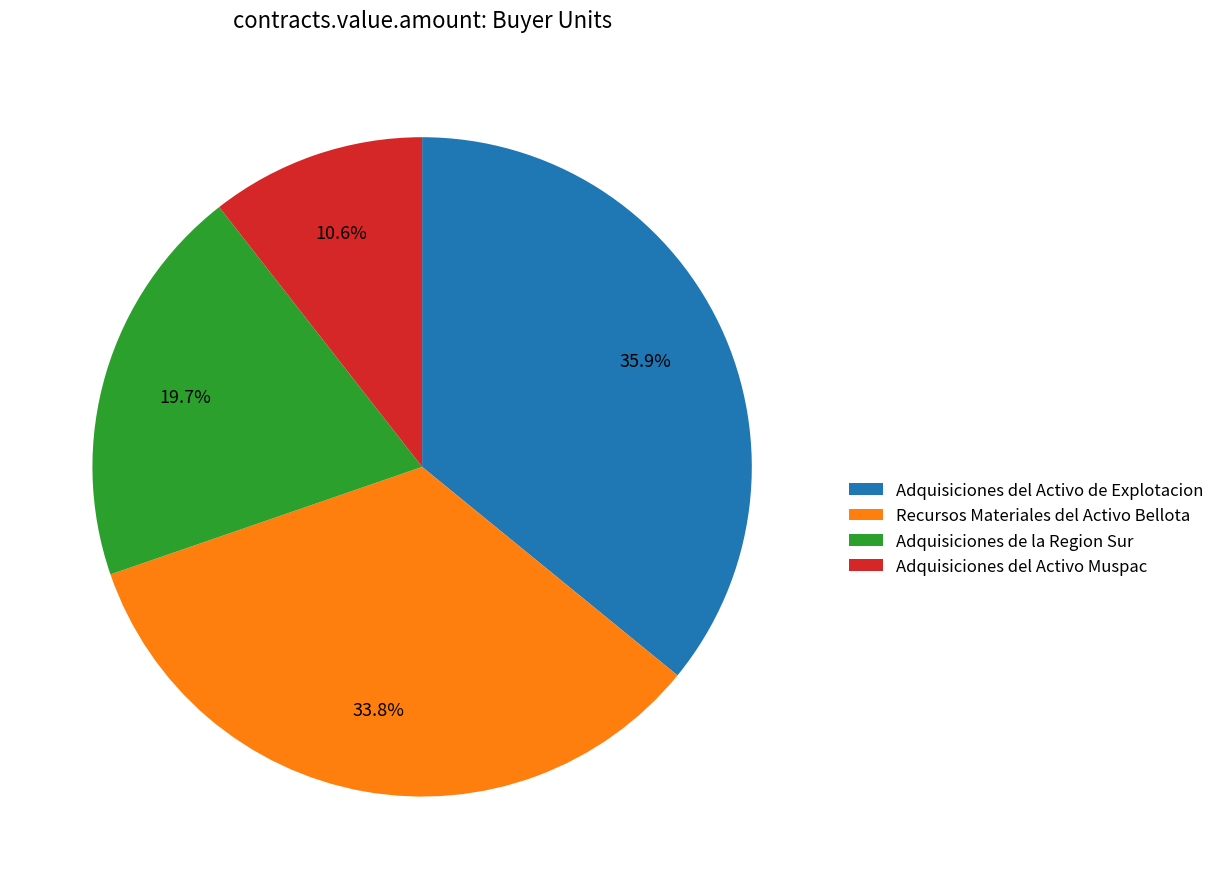

To the nearest percent, what portion does Adquisiciones del Activo Muspac represent?

11%